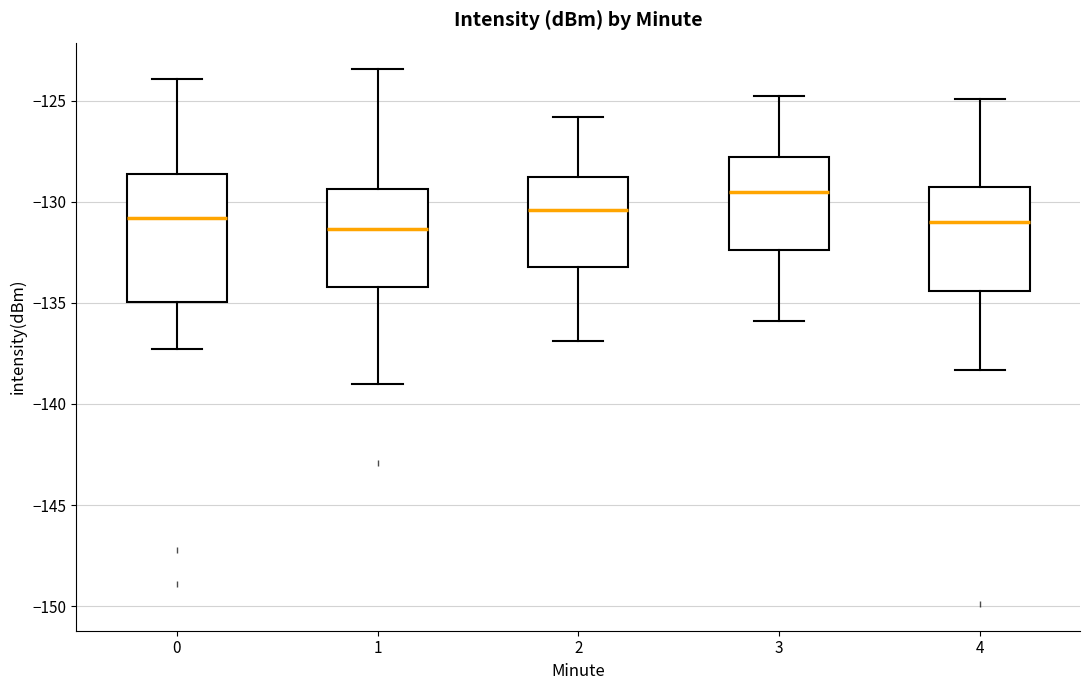

Reading left to right, transcribe this box plot: for each box, give where its median line is, the range the box spans, and where its two whiskers end, as read against the y-axis. The values are not printed on the chart, so give them approximately, as read against the axis.

0: median -131.0, box -135.0 to -128.5, whiskers -137.5 to -124.0
1: median -131.5, box -134.0 to -129.5, whiskers -139.0 to -123.5
2: median -130.5, box -133.0 to -129.0, whiskers -137.0 to -126.0
3: median -129.5, box -132.5 to -128.0, whiskers -136.0 to -125.0
4: median -131.0, box -134.5 to -129.5, whiskers -138.5 to -125.0